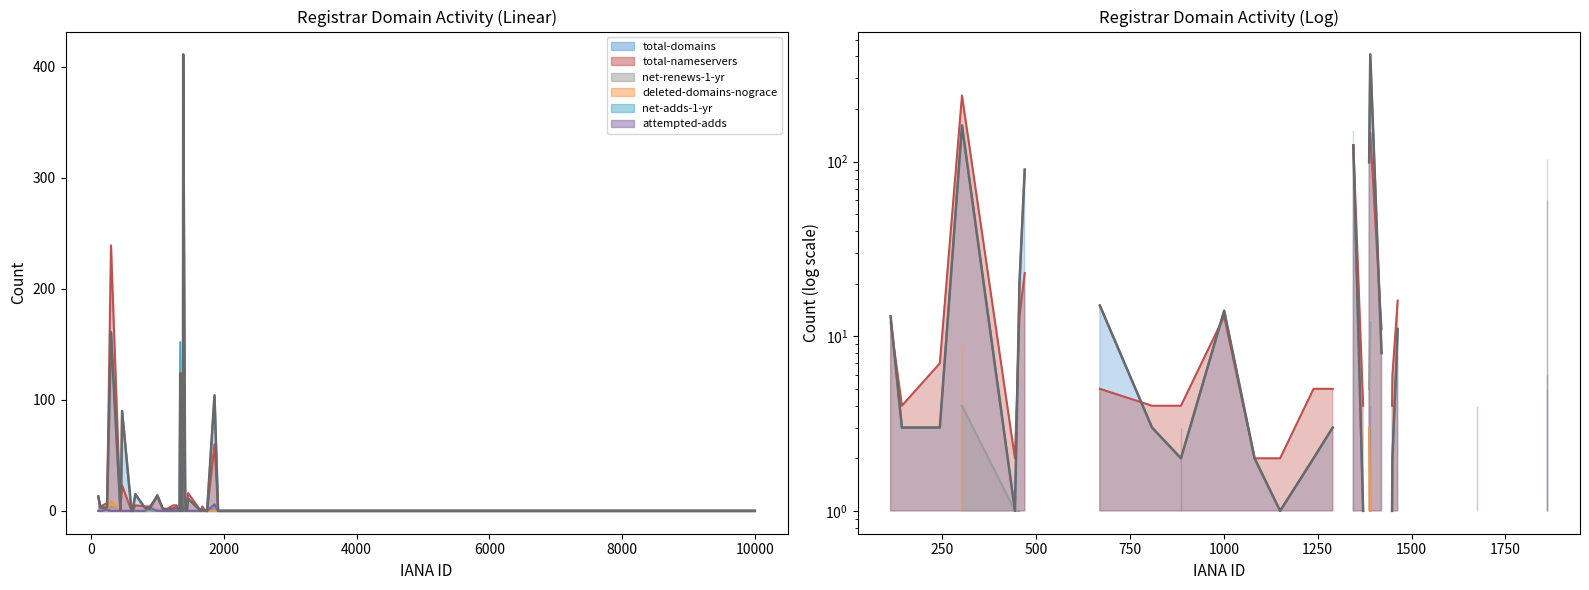

How many data points does each series have?

40